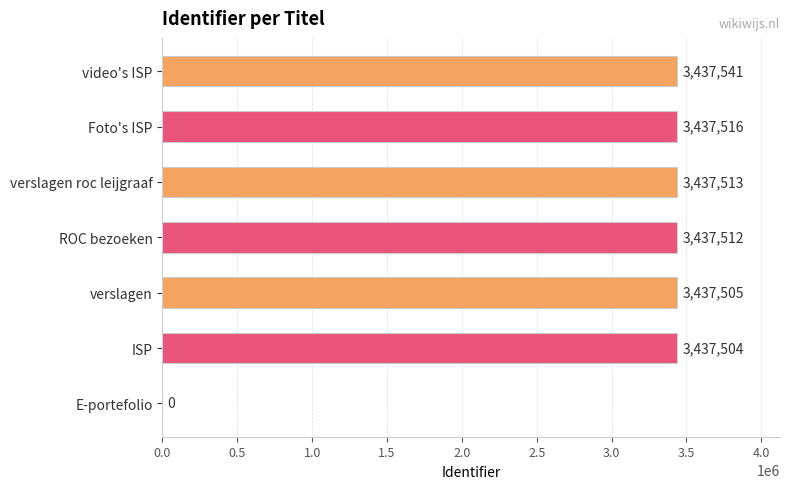

Reading bottom to top, transcribe all the data shown in this chart.

E-portefolio=0	ISP=3437504	verslagen=3437505	ROC bezoeken=3437512	verslagen roc leijgraaf=3437513	Foto's ISP=3437516	video's ISP=3437541